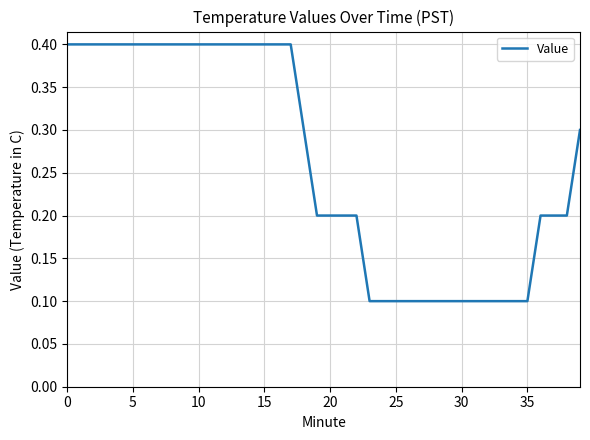

What is the sum of all values?

10.5